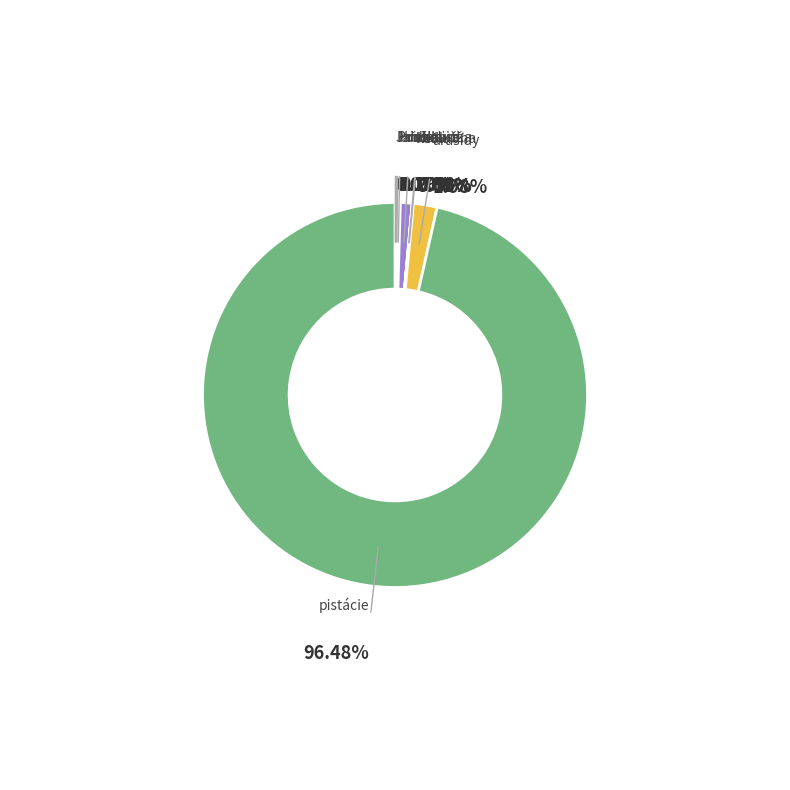

What is the ratio of the value at Hruška to the value at kedlubna?

5.8